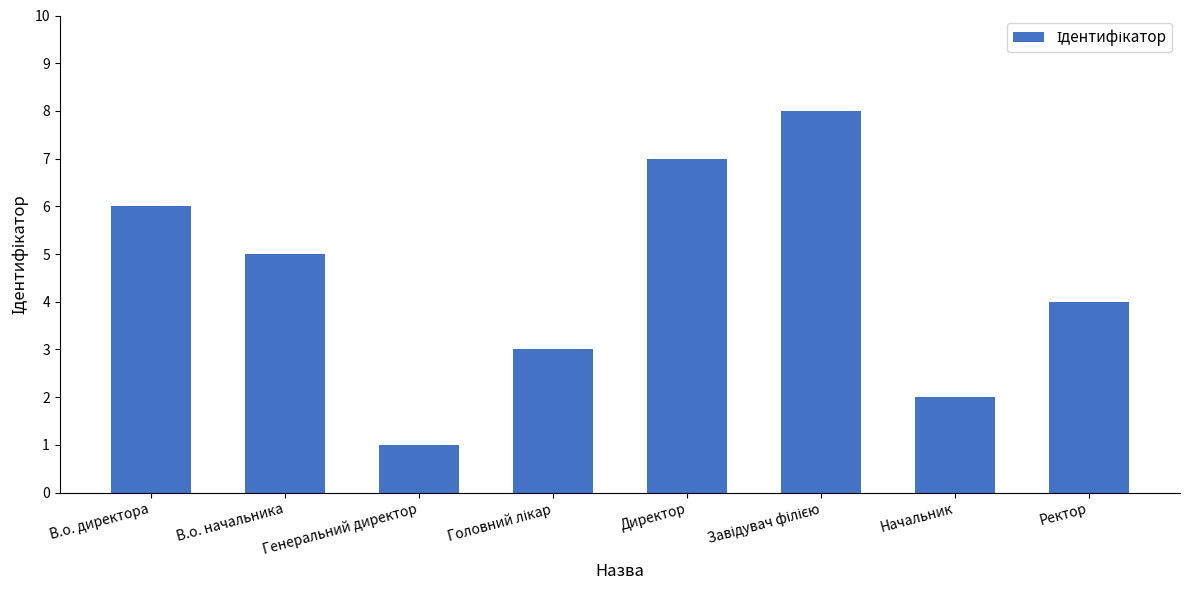

What is the label of the 2nd bar from the left?

В.о. начальника